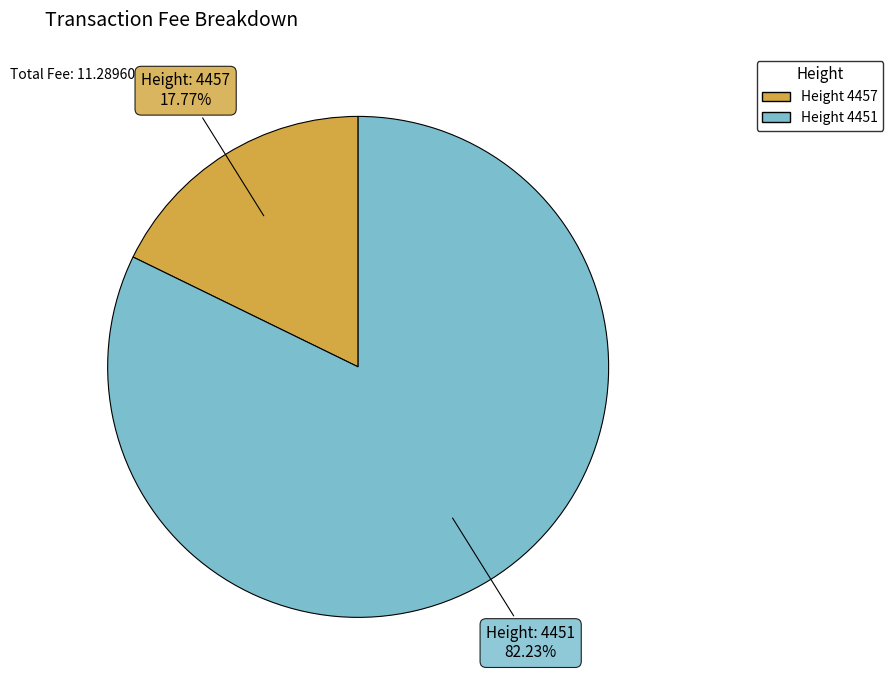

Is there any slice that represents more than half of the pie?

Yes